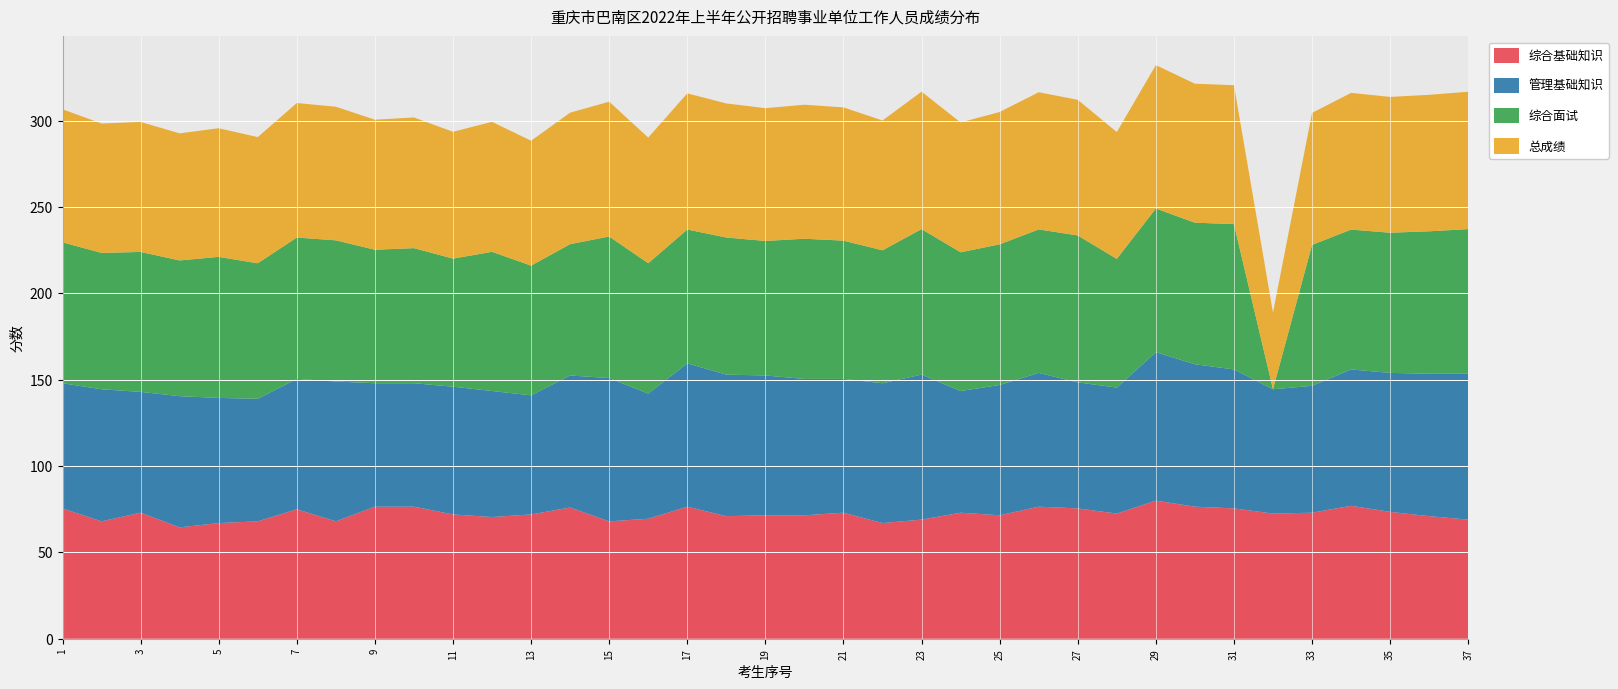

Reading left to right, extract all data points from this chart.

综合基础知识: 75.5	68.0	73.0	64.5	67.0	68.0	75.0	68.0	76.5	76.5	72.0	70.5	72.0	76.0	68.0	69.5	76.5	71.0	71.5	71.5	73.0	67.0	69.0	73.0	71.5	76.5	75.5	72.5	80.0	76.5	75.5	72.5	73.0	77.0	73.5	71.0	69.0
管理基础知识: 72.5	76.5	70.0	76.0	72.5	71.0	75.5	81.0	71.5	71.5	74.0	73.0	69.0	76.5	83.0	72.5	83.0	82.0	81.0	79.0	77.5	81.0	84.0	70.5	75.5	77.5	73.0	73.0	86.0	82.5	80.5	72.0	73.5	79.0	80.5	82.5	84.5
综合面试: 81.6	79.0	81.1	78.7	81.7	78.5	81.9	81.8	77.3	78.3	74.2	80.6	75.1	76.1	82.0	75.5	77.5	79.4	77.9	81.2	80.1	77.0	84.3	80.4	81.5	83.1	85.1	74.5	83.2	82.0	84.2	0.0	81.6	81.0	81.2	82.5	83.8
总成绩: 77.1	75.0	75.3	73.6	74.5	73.1	77.9	77.4	75.3	75.7	73.5	75.3	72.3	76.2	78.1	72.8	78.9	77.7	76.9	77.6	77.2	75.2	79.6	75.2	76.7	79.5	78.6	73.5	83.1	80.5	80.5	44.4	76.5	79.2	78.7	79.1	79.6